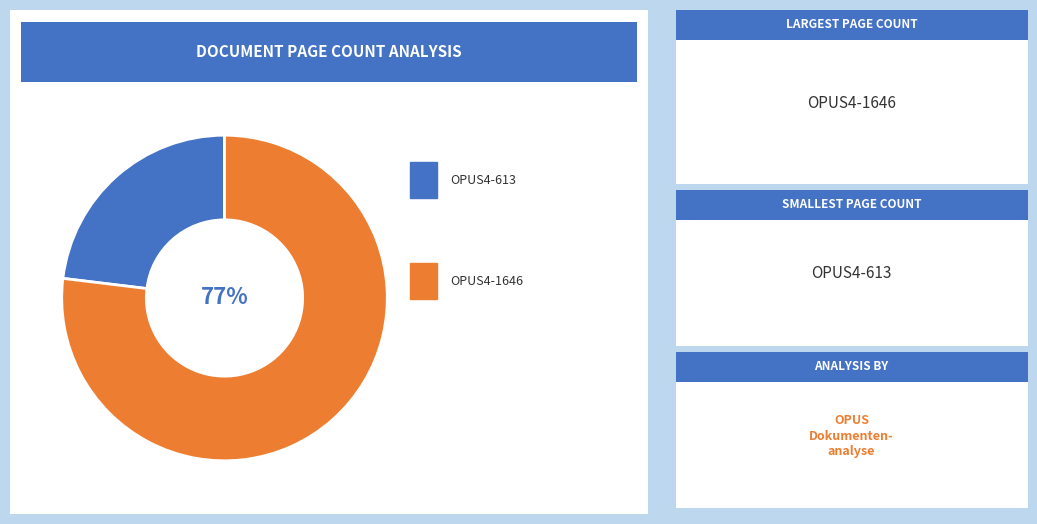

To the nearest percent, what is the average slice percentage?

50%